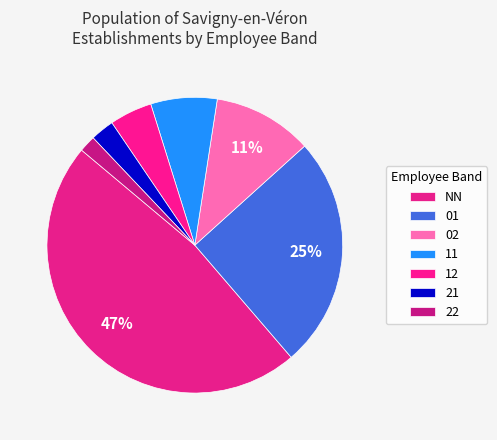

What is the largest slice in the pie chart?

NN